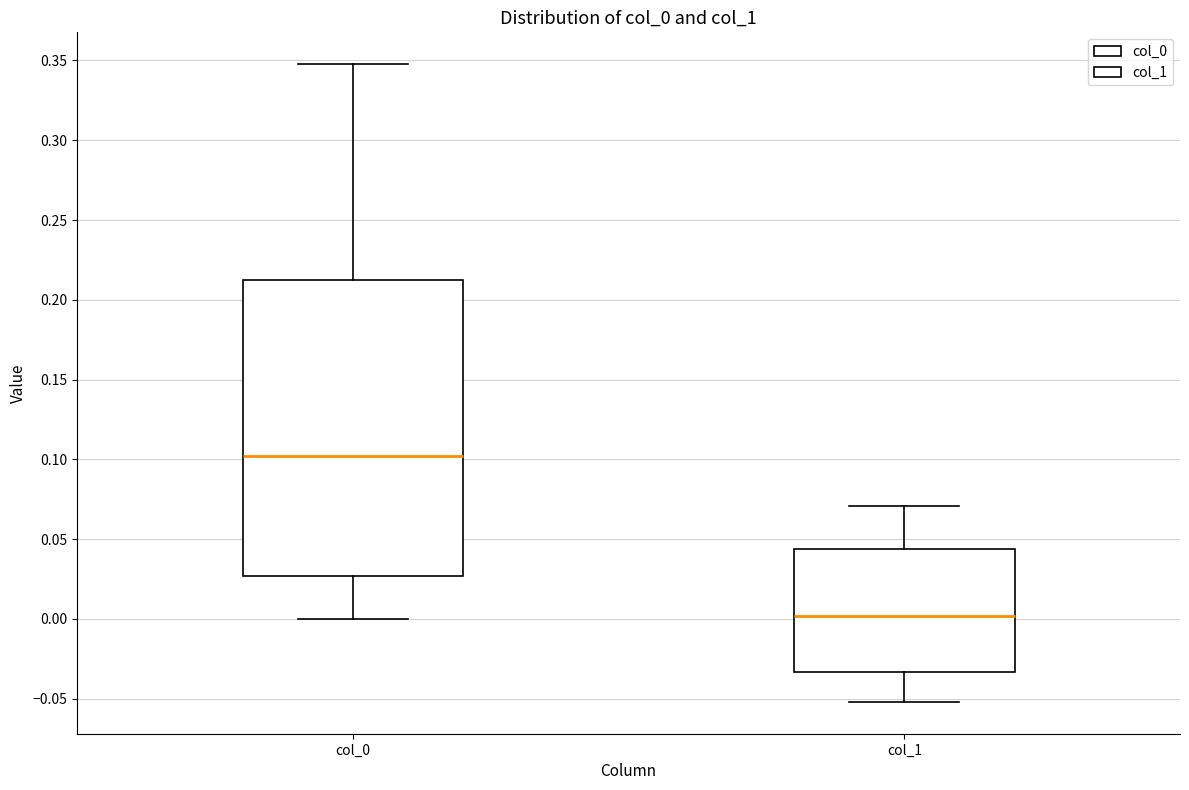

Comparing the boxes themselves (not the whiskers), which one is the tallest?

col_0